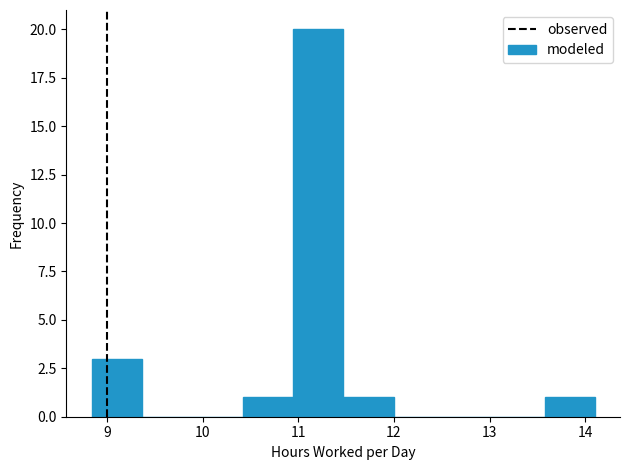

Reading left to right, list every bar in this chart as the range it spans on the x-axis followed by its height. Neither the bar edges nor the heights are printed on the chart, so give them approximately, as read against the axes.

8.8 to 9.4: 3
9.4 to 9.9: 0
9.9 to 10.4: 0
10.4 to 10.9: 1
10.9 to 11.5: 20
11.5 to 12.0: 1
12.0 to 12.5: 0
12.5 to 13.0: 0
13.0 to 13.6: 0
13.6 to 14.1: 1